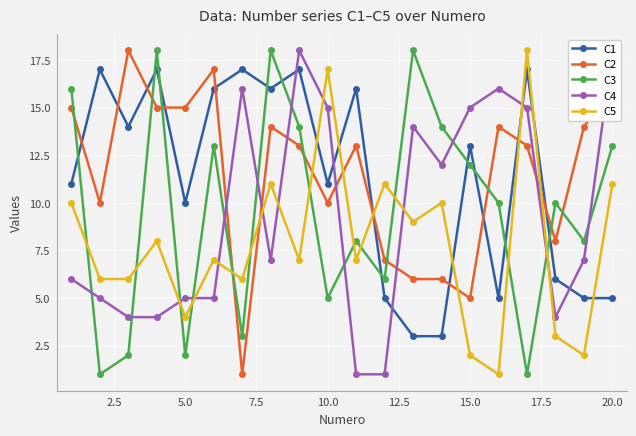

What is the value of the C2 point at the 3rd from the left?

18